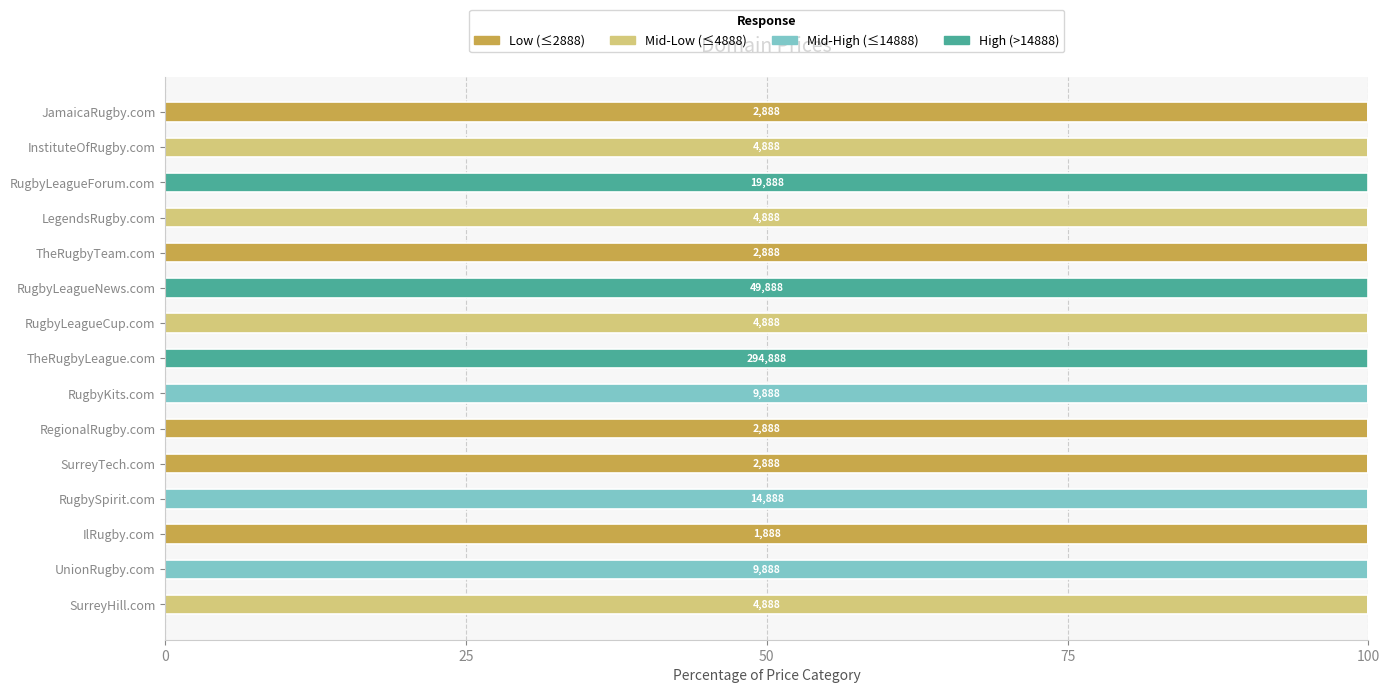

What is the total value across all series at TheRugbyLeague.com?

100